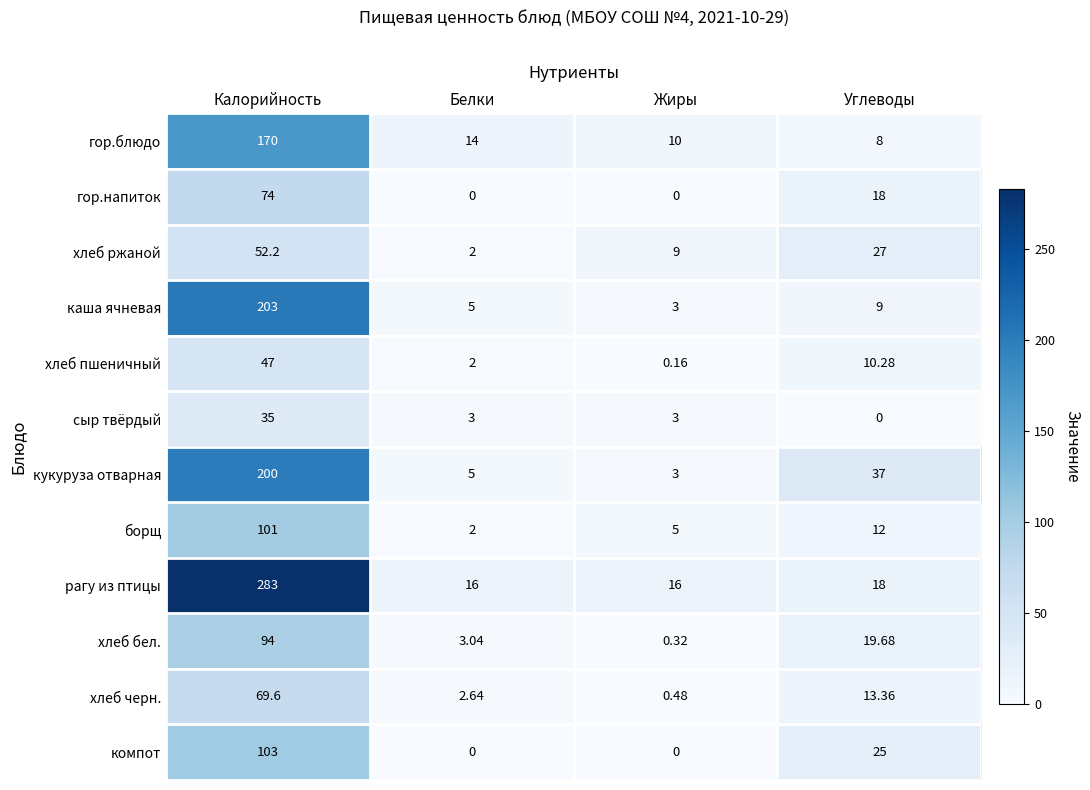

Between Калорийность and Белки, which series saw the biggest shift?

рагу из птицы